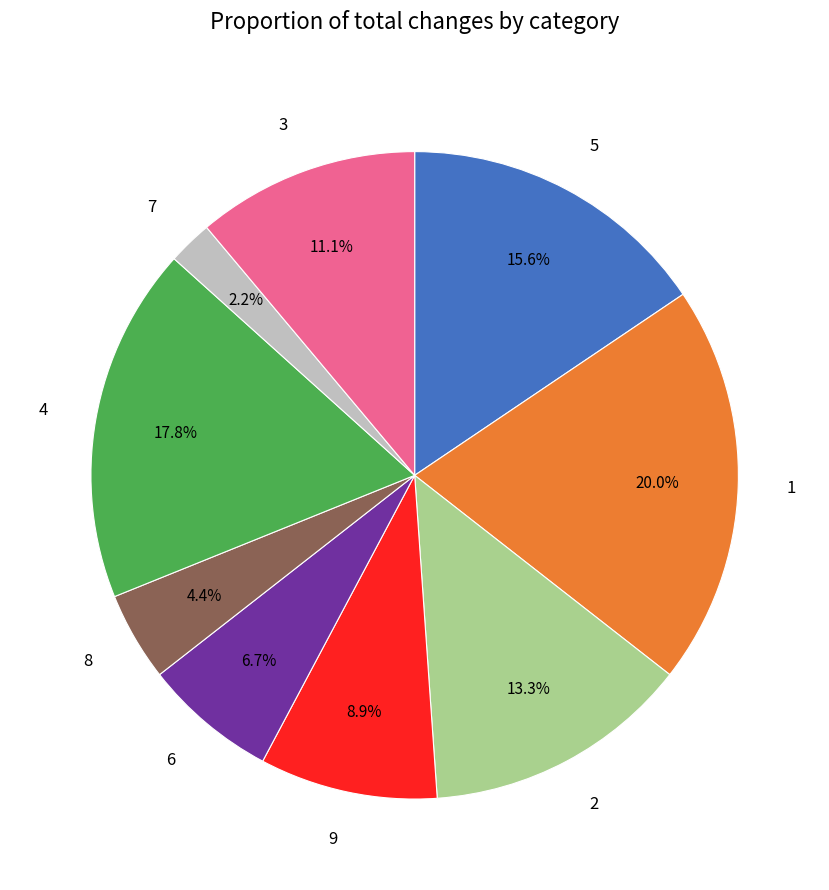

Is the sum of 9 and 5 greater than half?

No